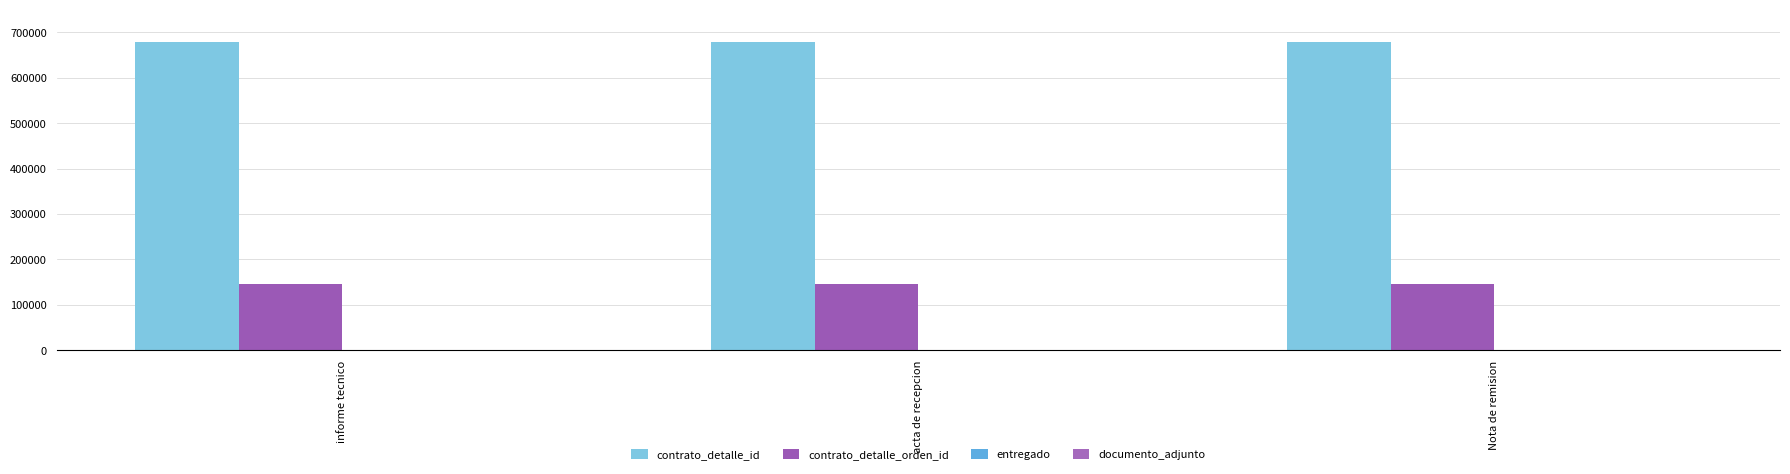

Is the value of contrato_detalle_orden_id at acta de recepcion greater than the value of documento_adjunto at informe tecnico?

Yes